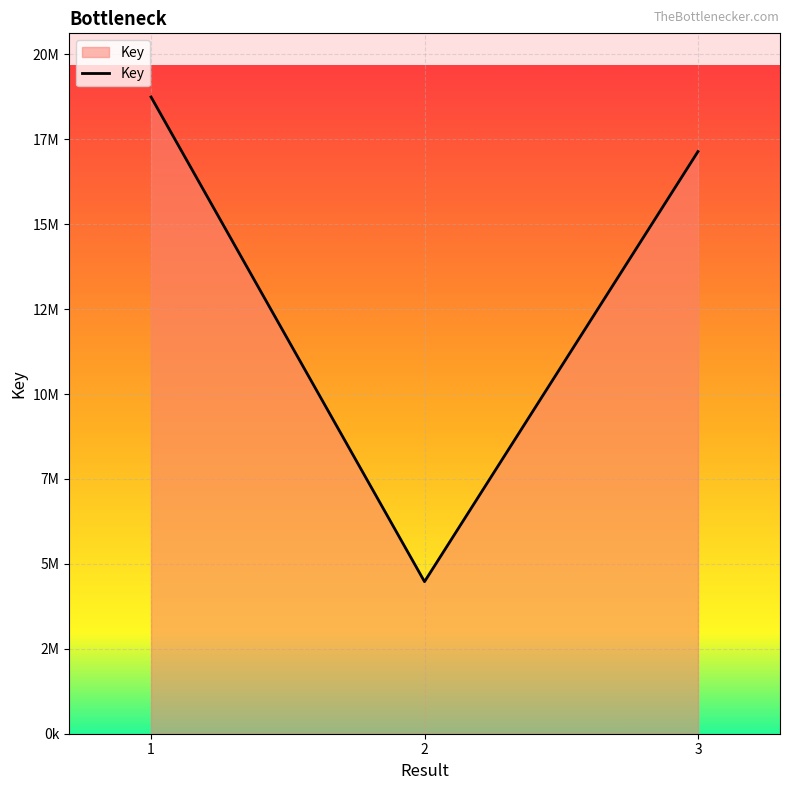

Which has a higher value, 1 or 3?

1